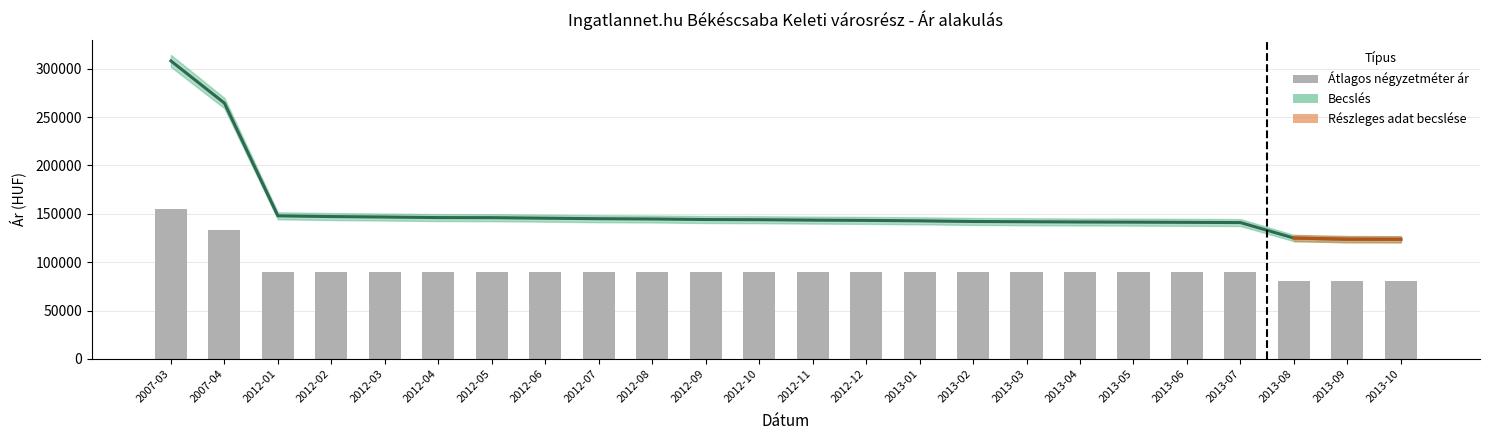

Reading left to right, what are all the values shown in this chart?

Átlagos négyzetméter ár: 2007-03=155000	2007-04=133333	2012-01=90000	2012-02=90000	2012-03=90000	2012-04=90000	2012-05=90000	2012-06=90000	2012-07=90000	2012-08=90000	2012-09=90000	2012-10=90000	2012-11=90000	2012-12=90000	2013-01=90000	2013-02=90000	2013-03=90000	2013-04=90000	2013-05=90000	2013-06=90000	2013-07=90000	2013-08=80000	2013-09=80000	2013-10=80000
Szórás alsó határ: 2007-03=307972	2007-04=264402	2012-01=147866	2012-02=147110	2012-03=146636	2012-04=146049	2012-05=145971	2012-06=145427	2012-07=144887	2012-08=144619	2012-09=144047	2012-10=143858	2012-11=143443	2012-12=143142	2013-01=142694	2013-02=142027	2013-03=141769	2013-04=141512	2013-05=141365	2013-06=141146	2013-07=140892	2013-08=124883	2013-09=123707	2013-10=123612